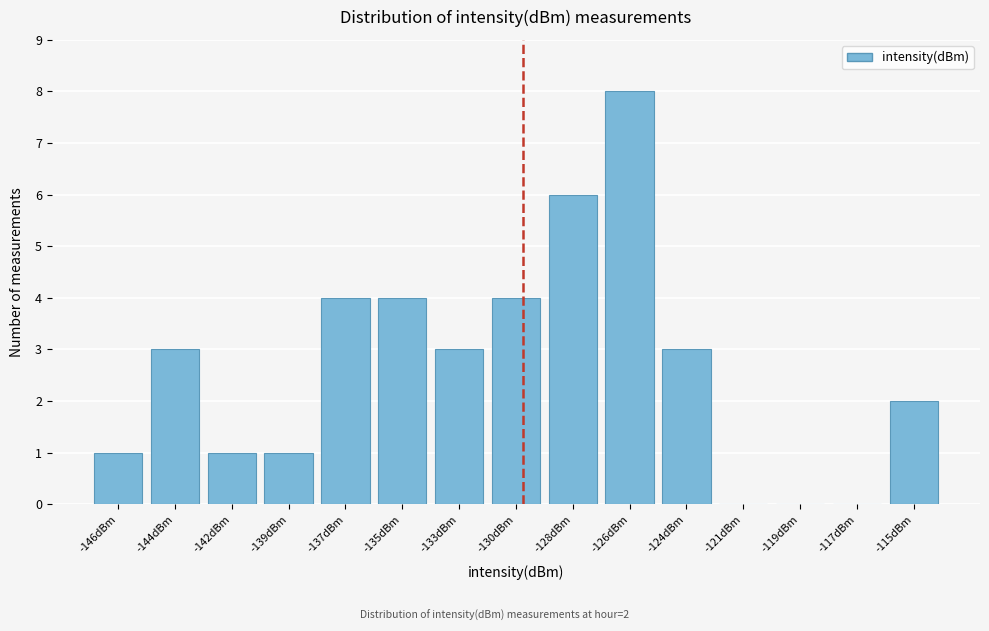

Reading right to left, list all the values displayed in this chart.

-115dBm=2	-117dBm=0	-119dBm=0	-121dBm=0	-124dBm=3	-126dBm=8	-128dBm=6	-130dBm=4	-133dBm=3	-135dBm=4	-137dBm=4	-139dBm=1	-142dBm=1	-144dBm=3	-146dBm=1